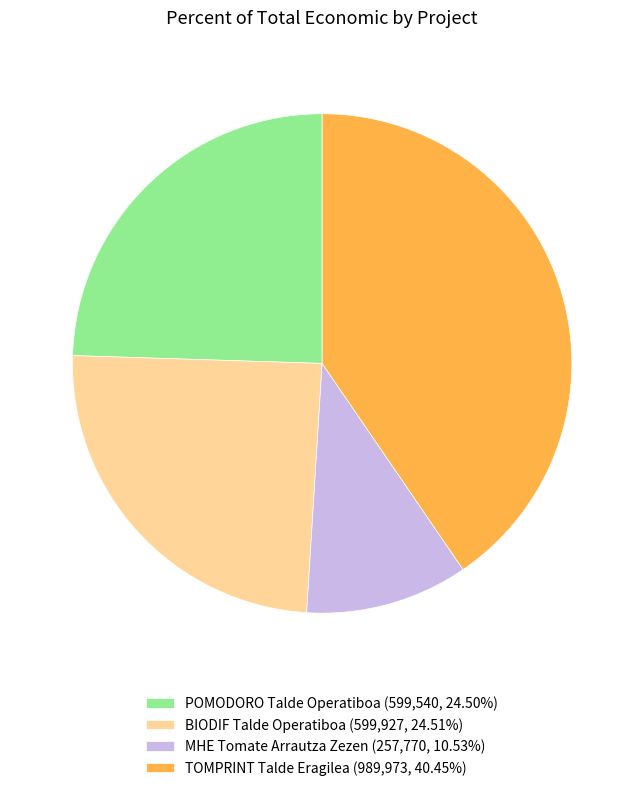

Approximately how many times larger is the value at TOMPRINT Talde Eragilea compared to MHE Tomate Arrautza Zezen?

3.8